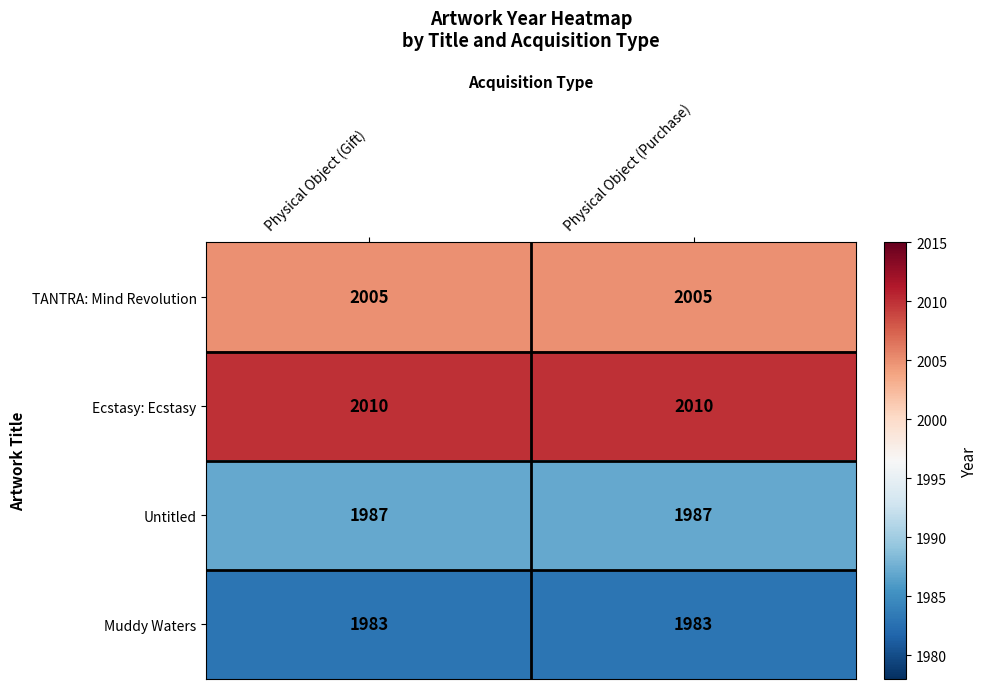

What is the minimum value shown in the chart?

1983